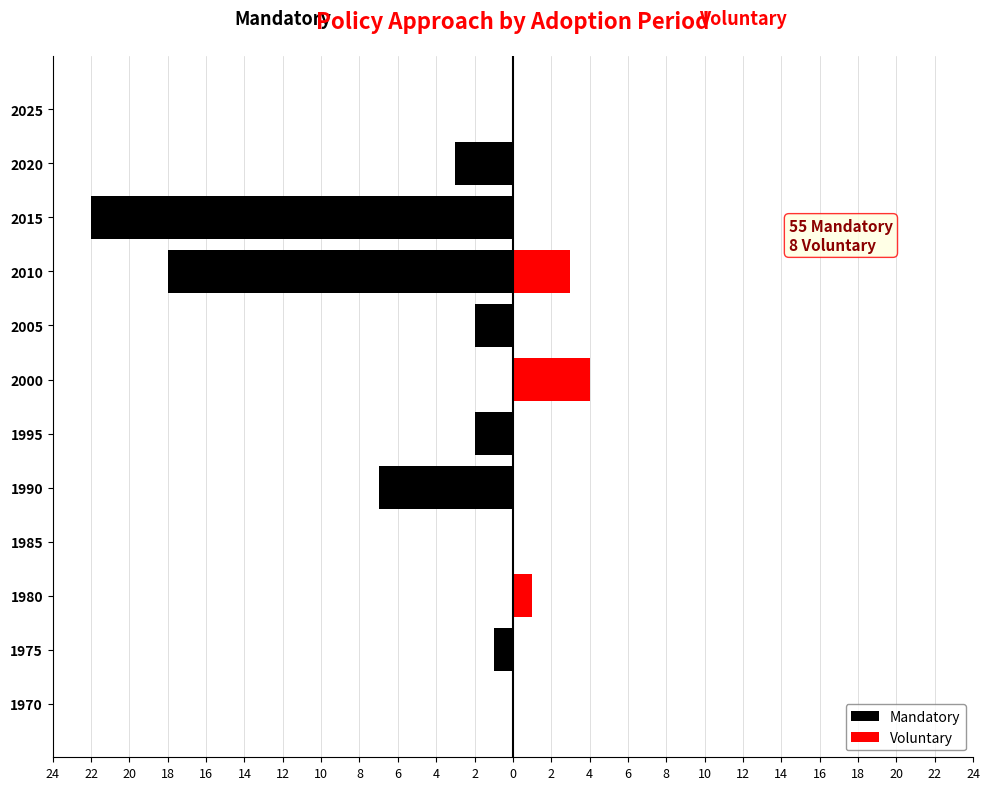

The value of Voluntary at 2015 is -2. True or false?

False